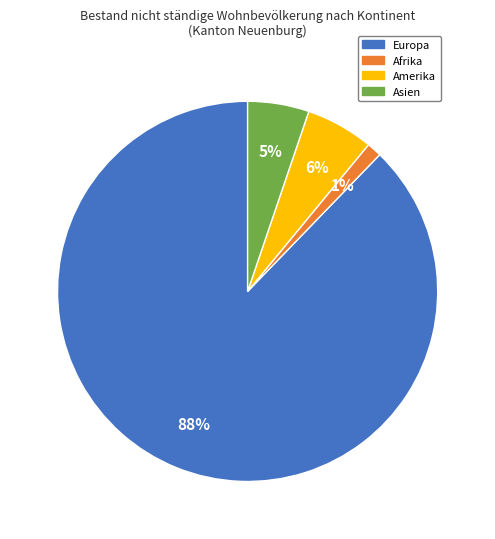

To the nearest percent, what is the difference between the largest and smallest slice percentages?

87%